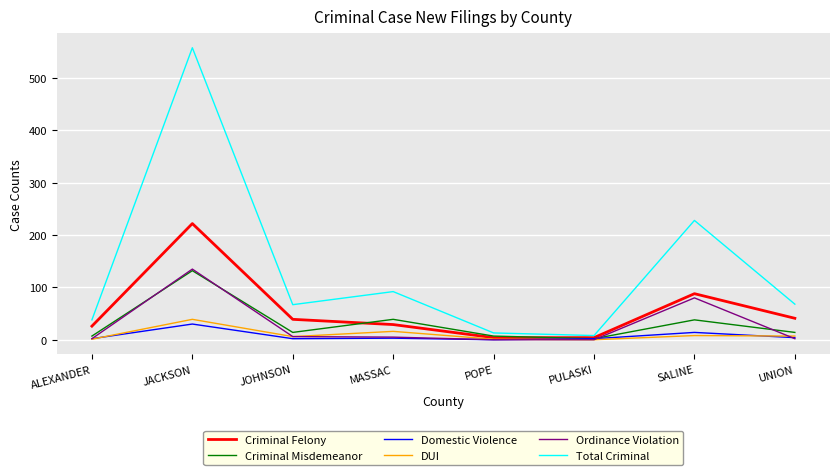

What is the spread (max minus min) of values at ALEXANDER?

37